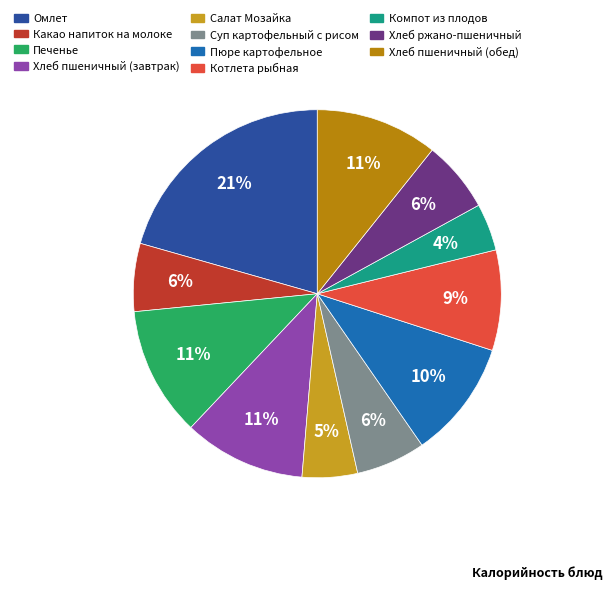

Is Хлеб пшеничный (завтрак) the majority of the pie?

No